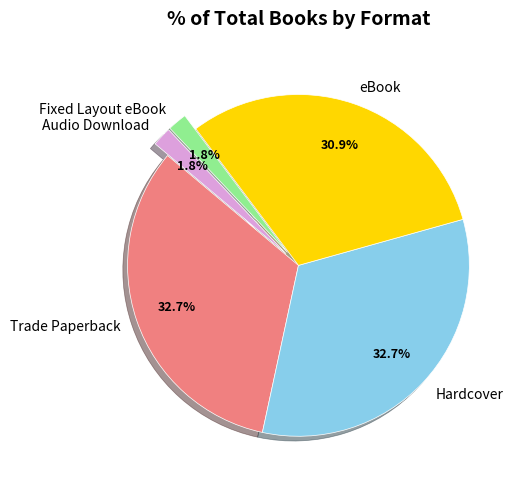

What is the total percentage of eBook and Fixed Layout eBook?

32.7%